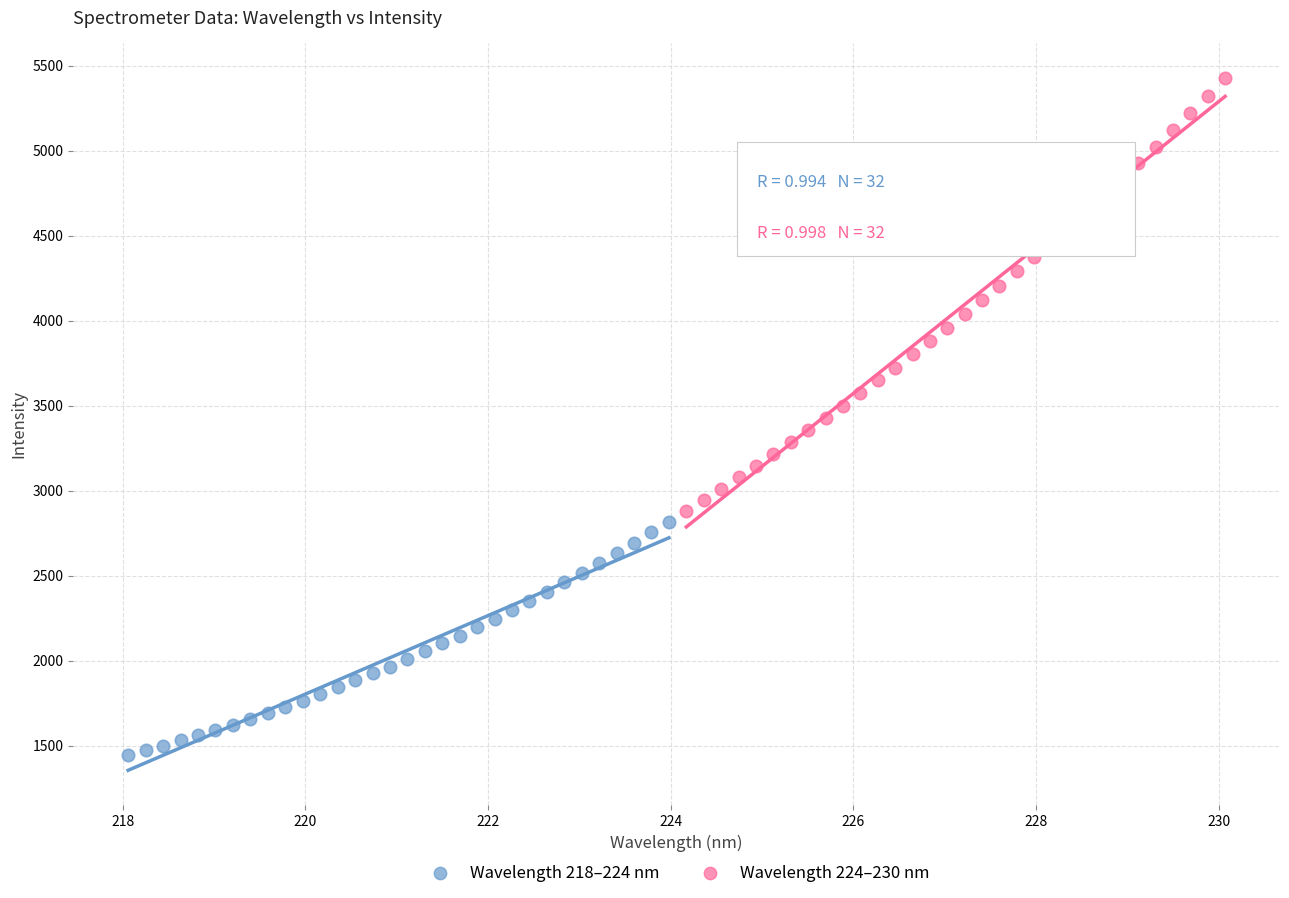

What are all the series names shown in the legend?

Wavelength 218–224 nm, Wavelength 224–230 nm